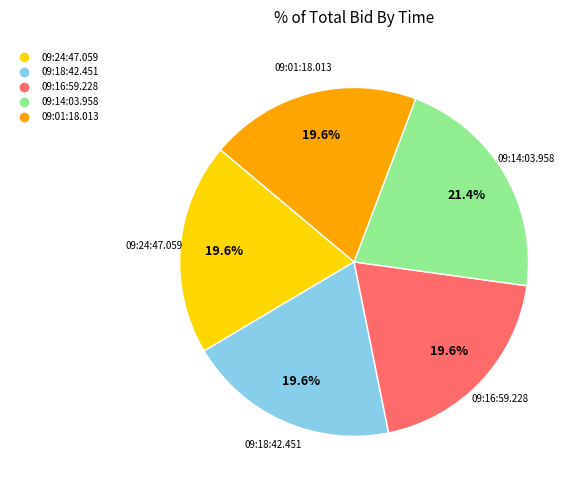

To the nearest percent, what is the average slice percentage?

20%